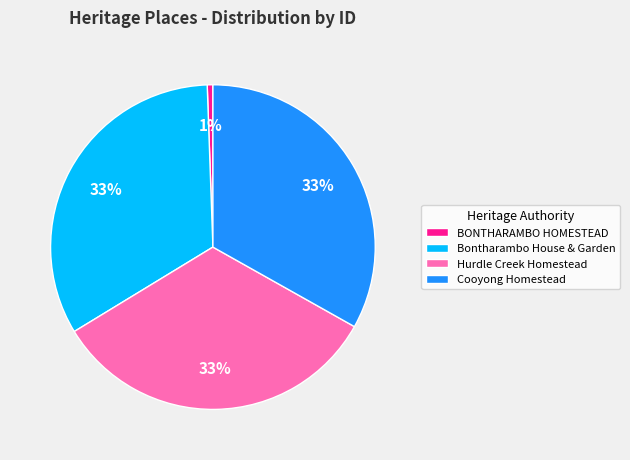

Is it true that Cooyong Homestead is 33% of the pie?

True